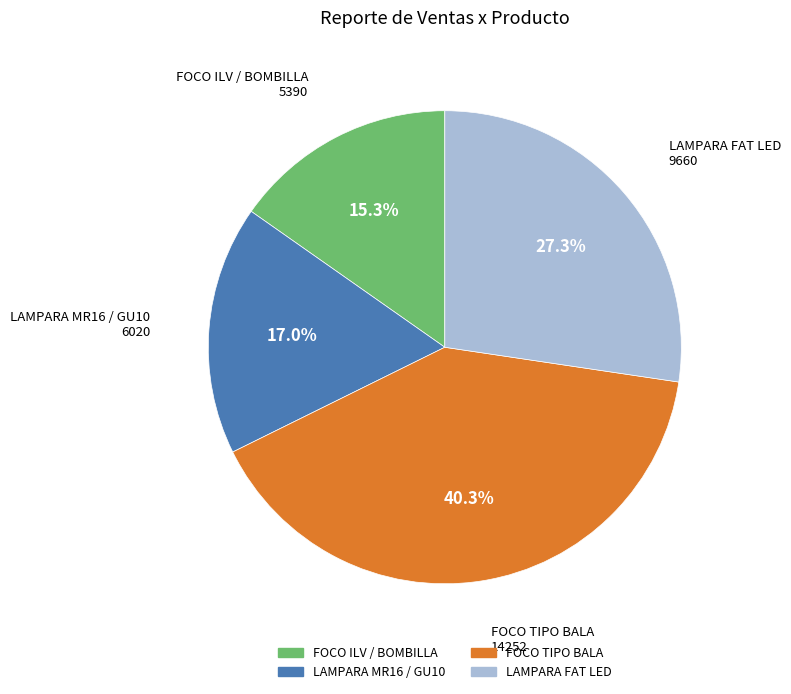

Is there a majority slice in this chart?

No